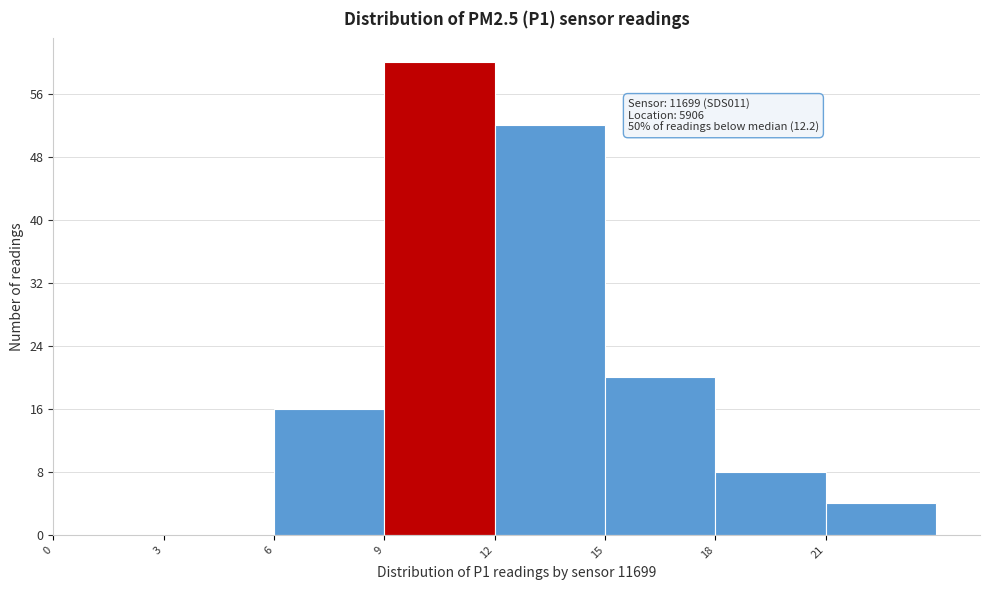

Which range on the x-axis has the tallest bar?

9 to 12